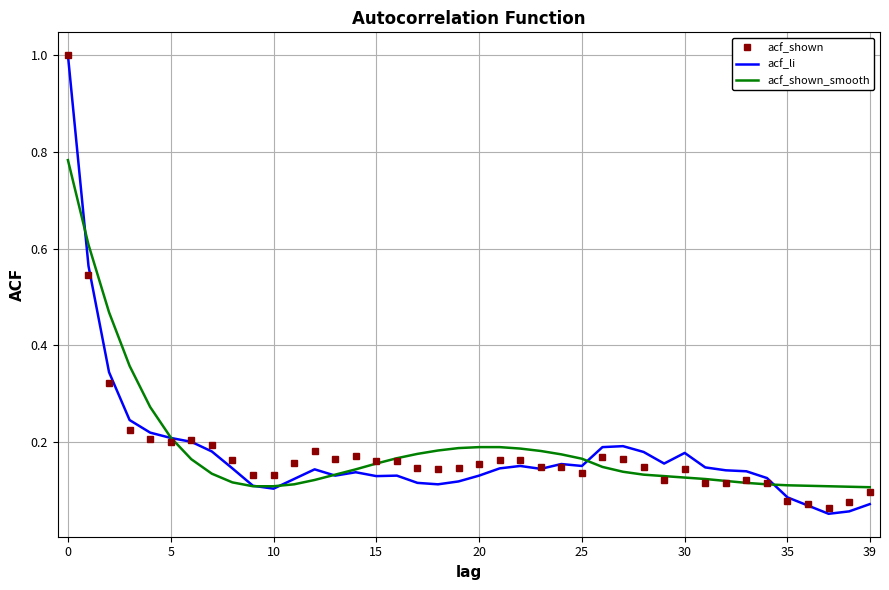

What is the highest value of the acf_shown series?

1.0